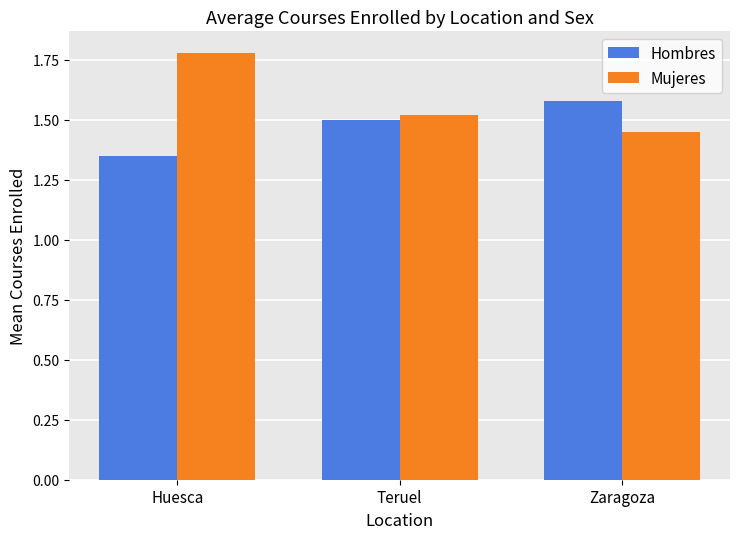

Count the Hombres values in the range 1 to 2.

3